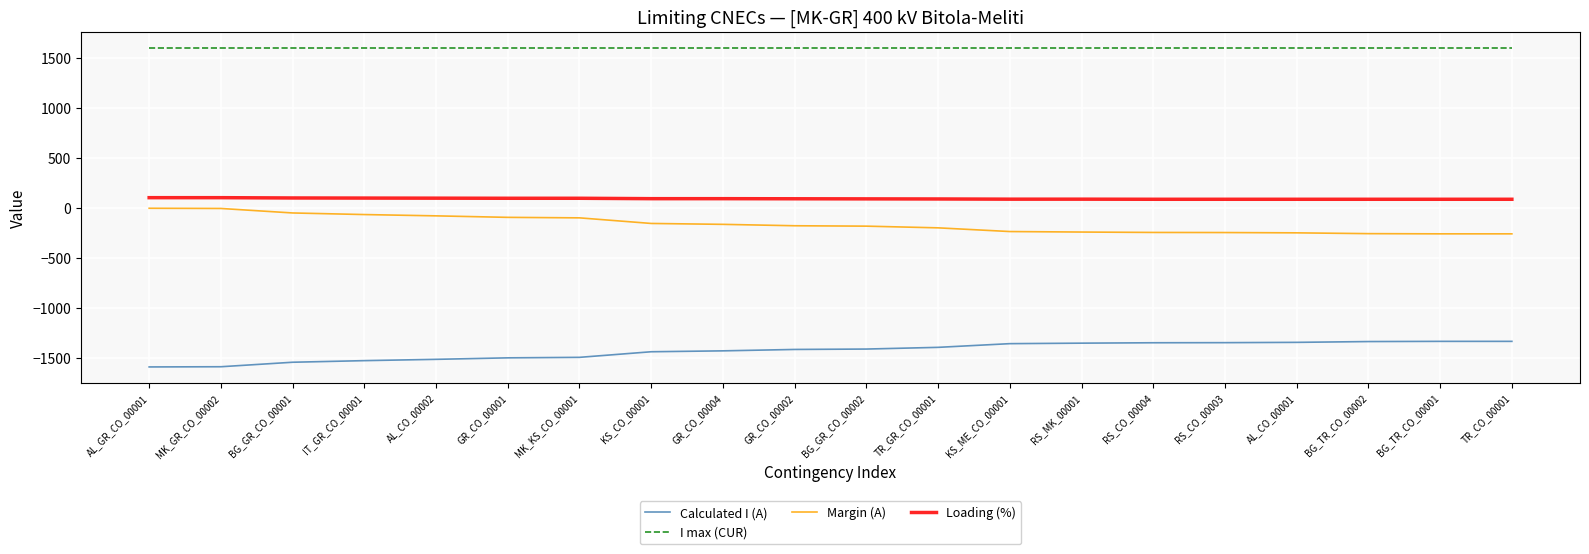

What are all the series names shown in the legend?

Calculated I (A), I max (CUR), Margin (A), Loading (%)